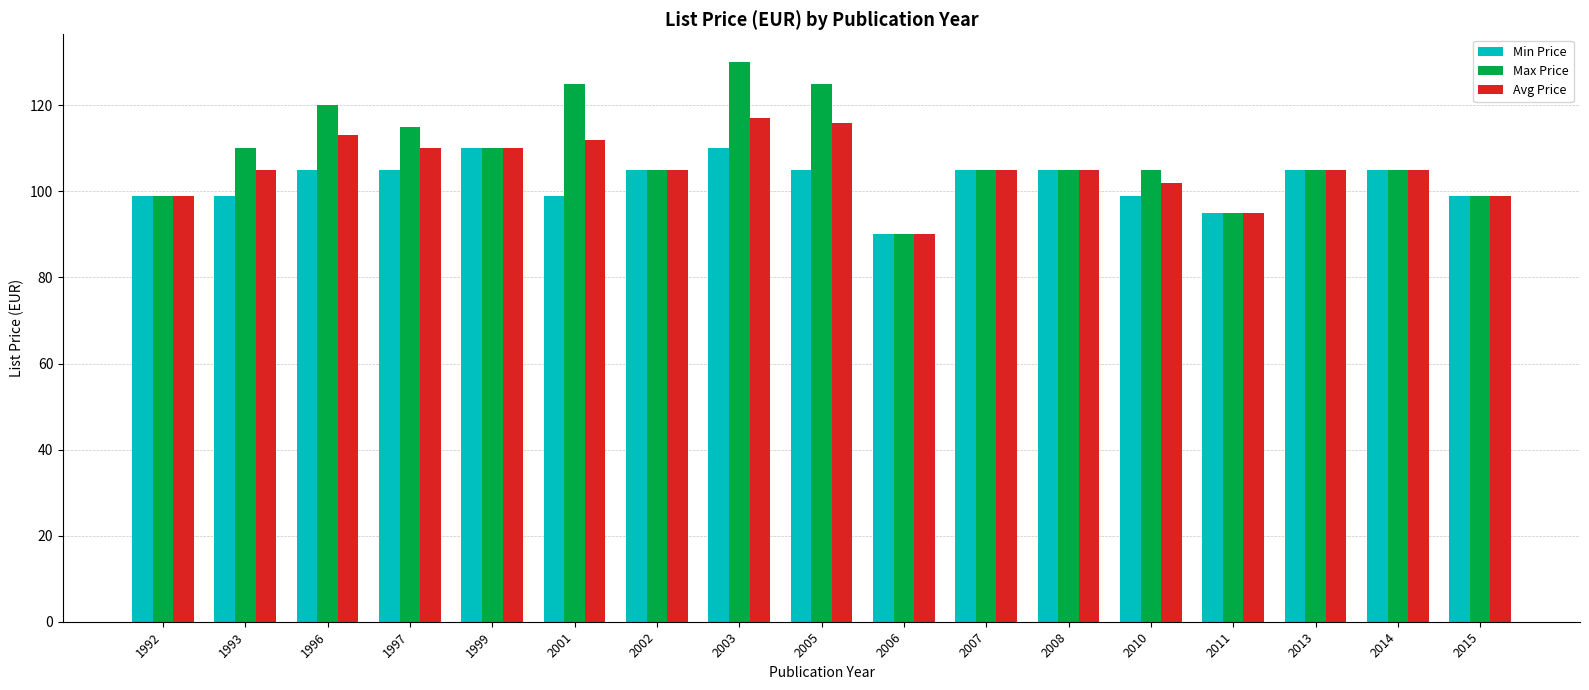

At which category does the chart reach its minimum across all series?

2006